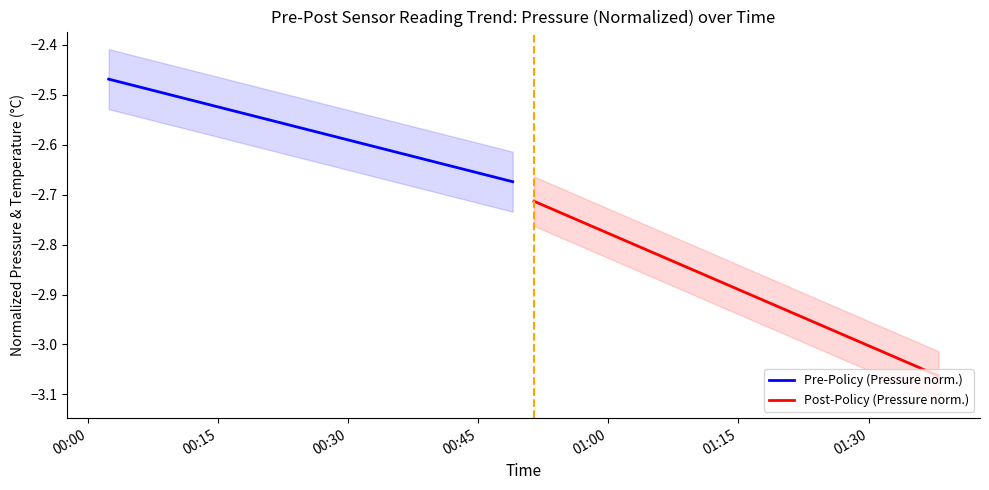

True or false: Pre-Policy (Pressure norm.) has a value of -3.4 at 16.

False